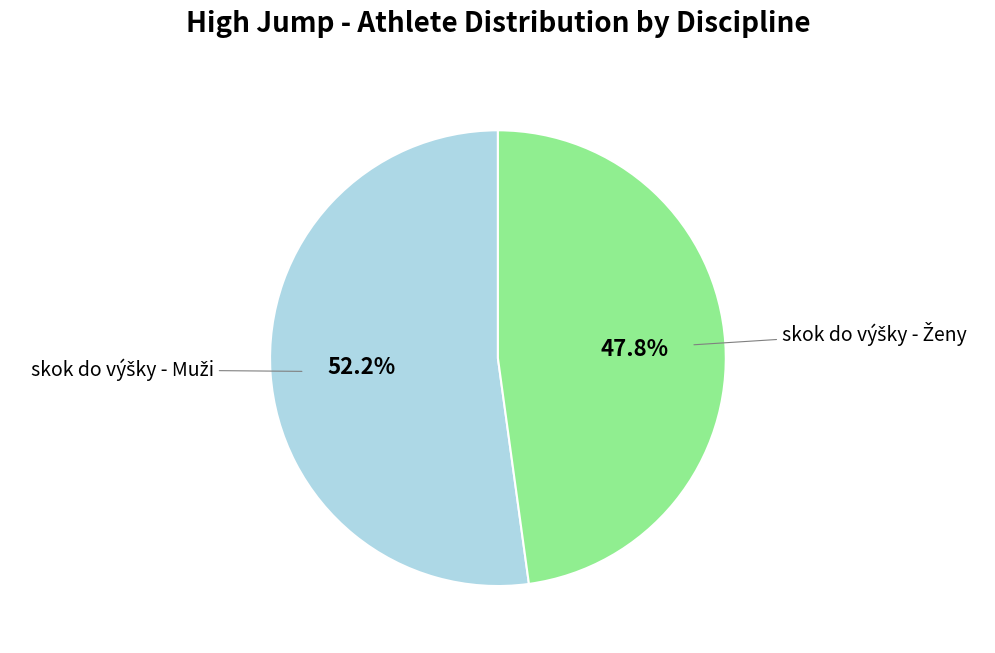

Does any single category account for the majority?

Yes